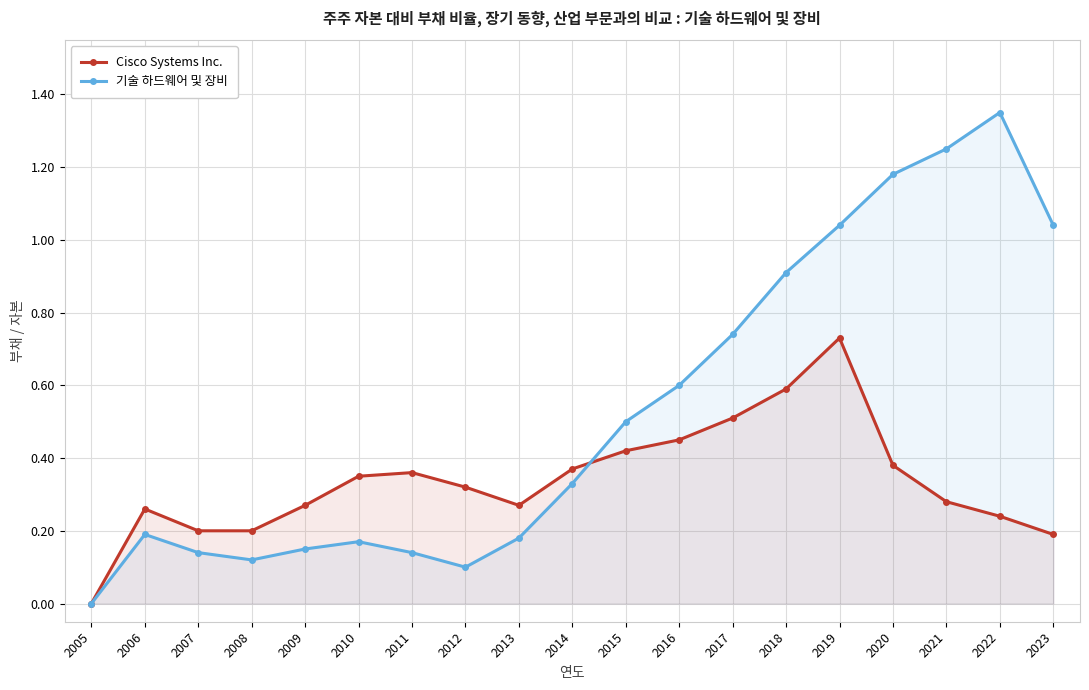

Between 2006 and 2019, which series saw the biggest shift?

기술 하드웨어 및 장비